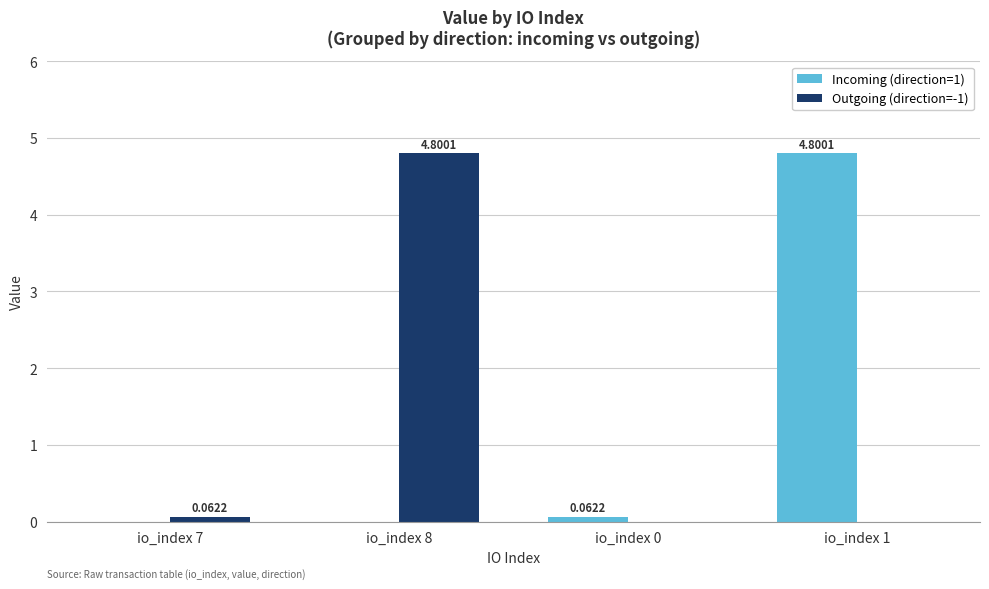

What is the sum of all Incoming (direction=1) values?

4.9